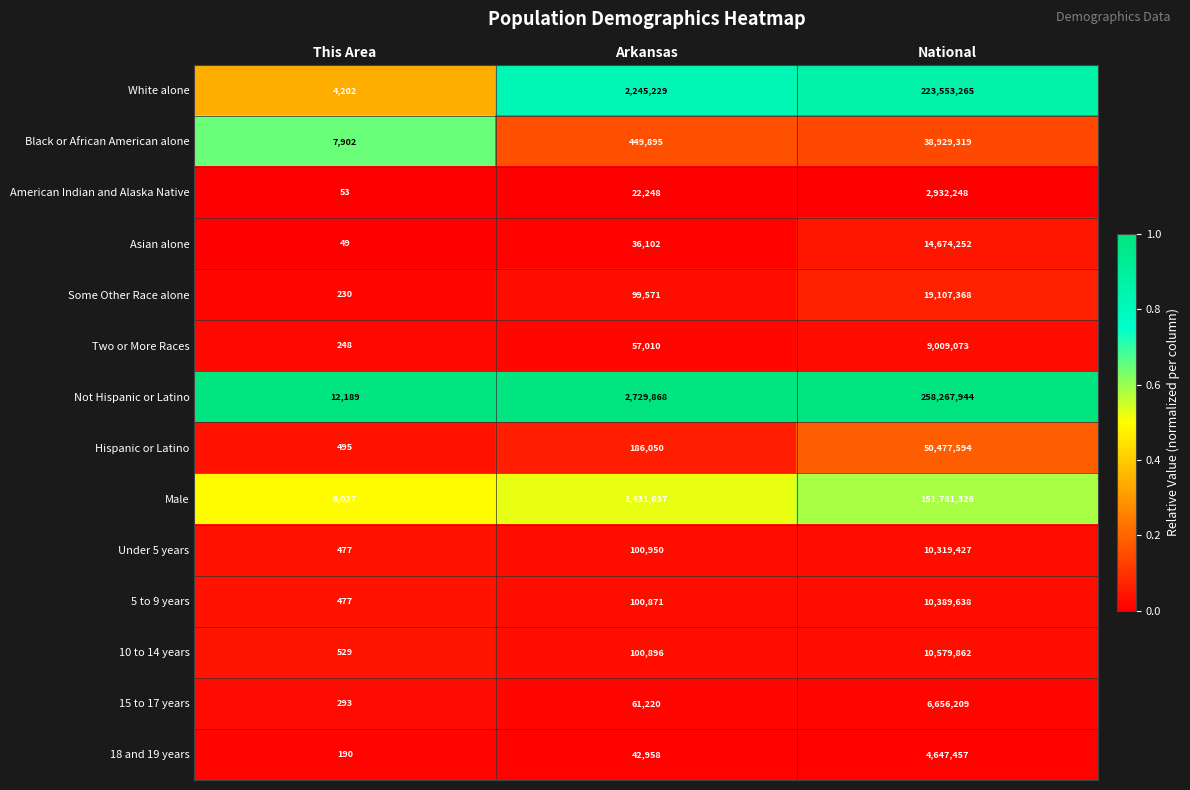

What is the maximum value shown in the chart?

258267944